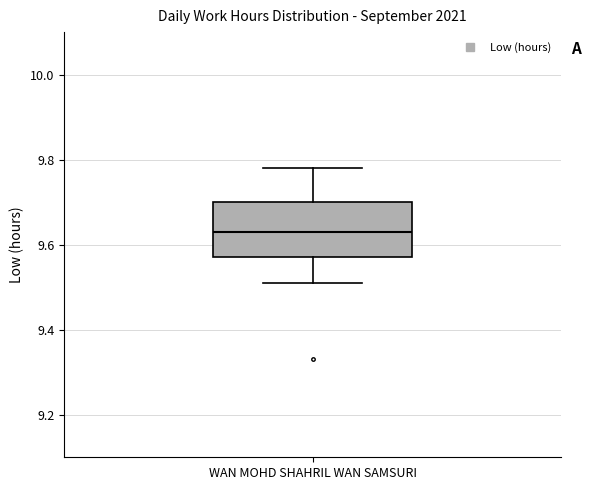

Where is the upper edge of the box for WAN MOHD SHAHRIL WAN SAMSURI on the y-axis? The values are not printed on the chart, so give them approximately, as read against the axis.

9.70